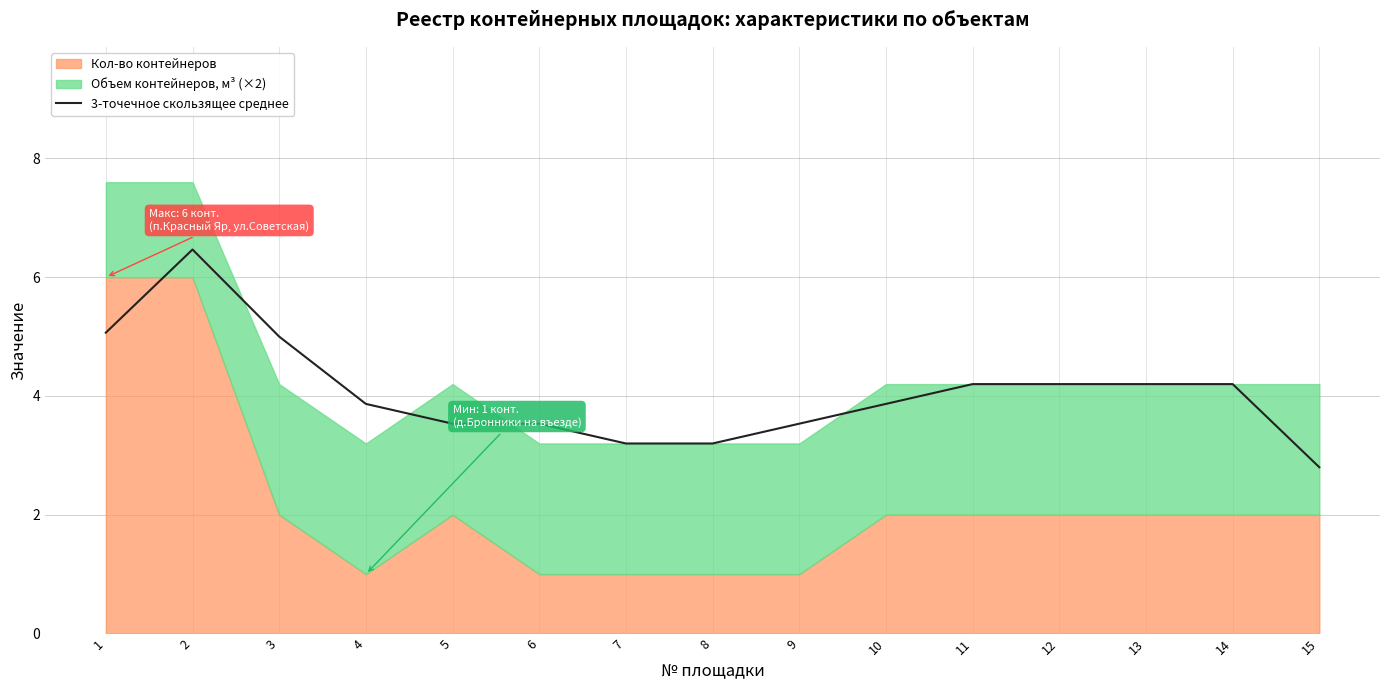

The value at 7 is 0.7. True or false?

False